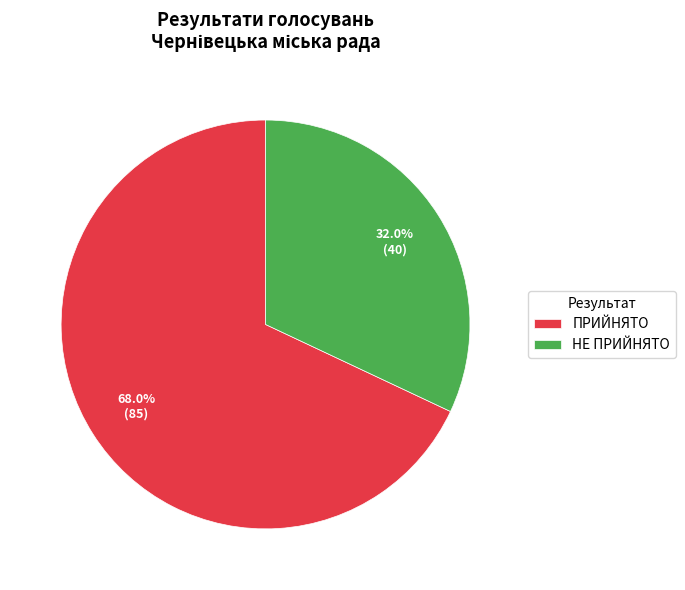

How much of the chart is everything except НЕ ПРИЙНЯТО?

68.0%